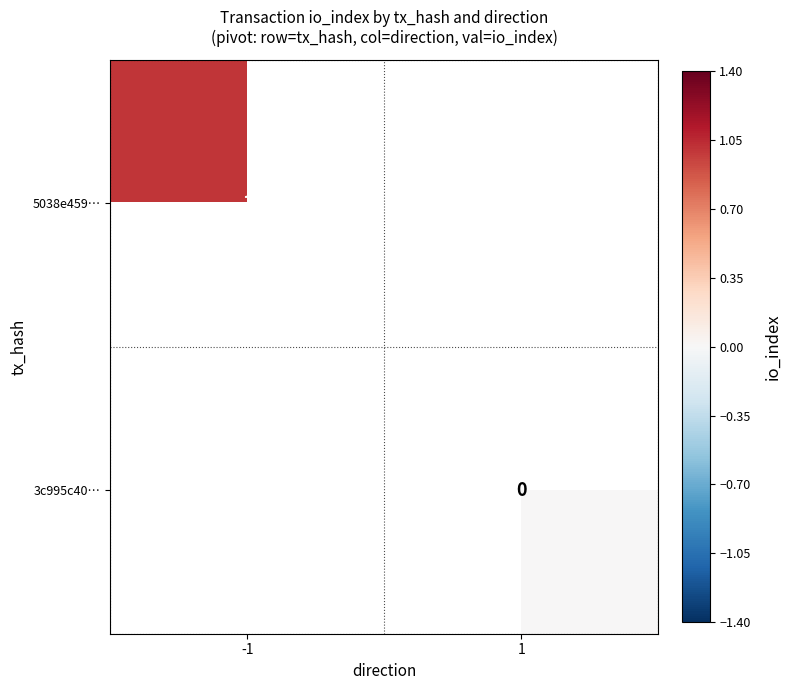

The value of 5038e459… at -1 is 2. True or false?

False